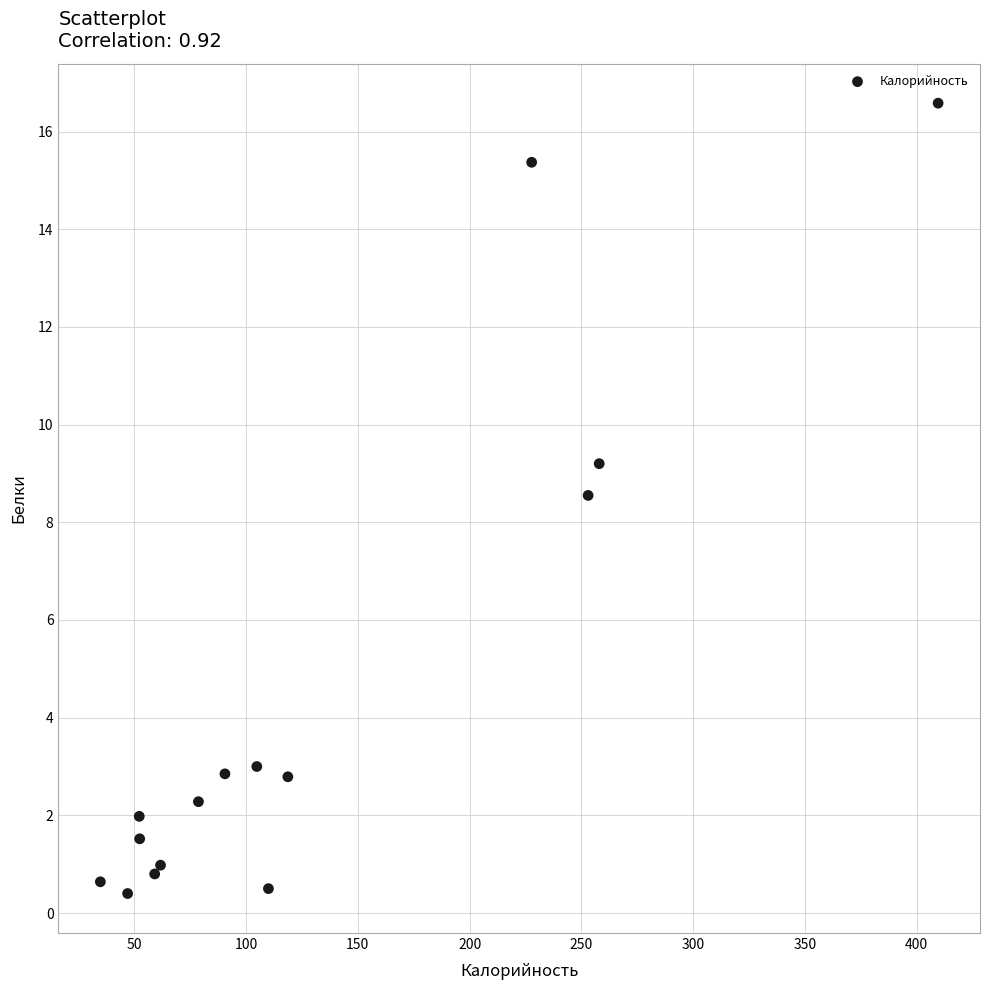

What is the range of Y values (max minus min)?

16.2